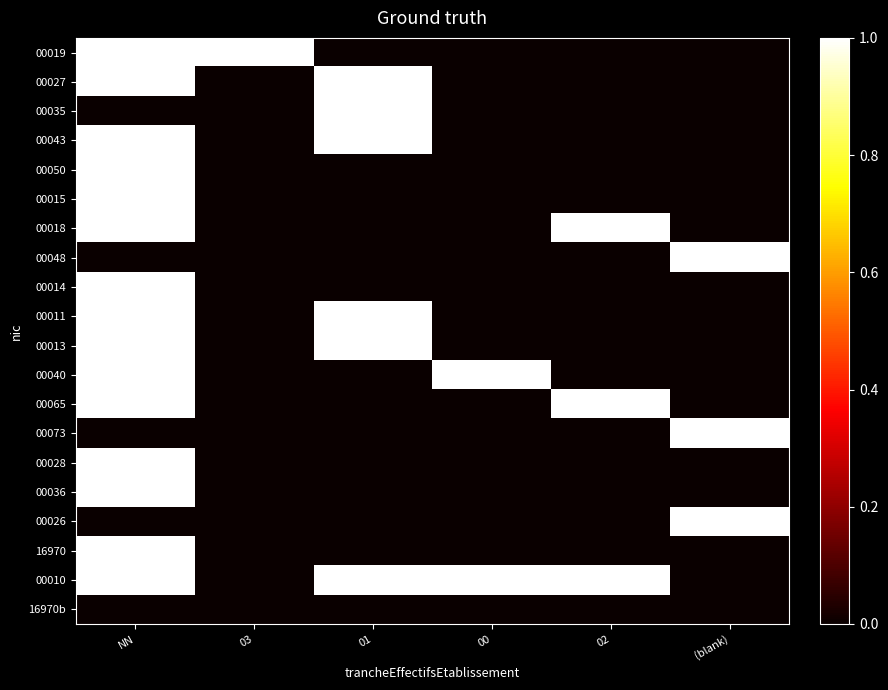

Reading left to right, what are all the values shown in this chart?

00019: NN=1	03=1	01=0	00=0	02=0	(blank)=0
00027: NN=1	03=0	01=1	00=0	02=0	(blank)=0
00035: NN=0	03=0	01=1	00=0	02=0	(blank)=0
00043: NN=1	03=0	01=1	00=0	02=0	(blank)=0
00050: NN=1	03=0	01=0	00=0	02=0	(blank)=0
00015: NN=1	03=0	01=0	00=0	02=0	(blank)=0
00018: NN=1	03=0	01=0	00=0	02=1	(blank)=0
00048: NN=0	03=0	01=0	00=0	02=0	(blank)=1
00014: NN=1	03=0	01=0	00=0	02=0	(blank)=0
00011: NN=1	03=0	01=1	00=0	02=0	(blank)=0
00013: NN=1	03=0	01=1	00=0	02=0	(blank)=0
00040: NN=1	03=0	01=0	00=1	02=0	(blank)=0
00065: NN=1	03=0	01=0	00=0	02=1	(blank)=0
00073: NN=0	03=0	01=0	00=0	02=0	(blank)=1
00028: NN=1	03=0	01=0	00=0	02=0	(blank)=0
00036: NN=1	03=0	01=0	00=0	02=0	(blank)=0
00026: NN=0	03=0	01=0	00=0	02=0	(blank)=1
16970: NN=1	03=0	01=0	00=0	02=0	(blank)=0
00010: NN=1	03=0	01=1	00=1	02=1	(blank)=0
16970b: NN=0	03=0	01=0	00=0	02=0	(blank)=0